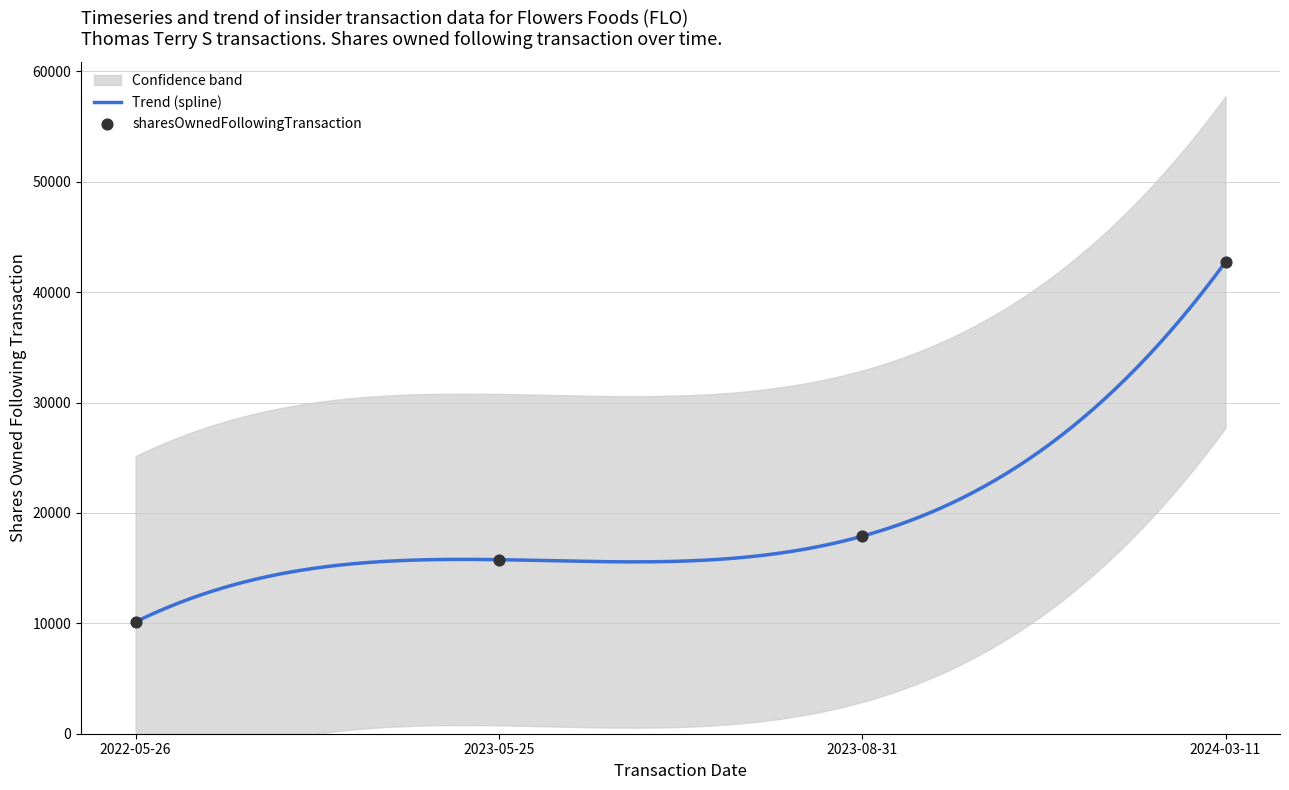

Is the value of sharesOwnedFollowingTransaction at 2023-05-25 greater than the value of transactionShares at 2024-03-11?

No